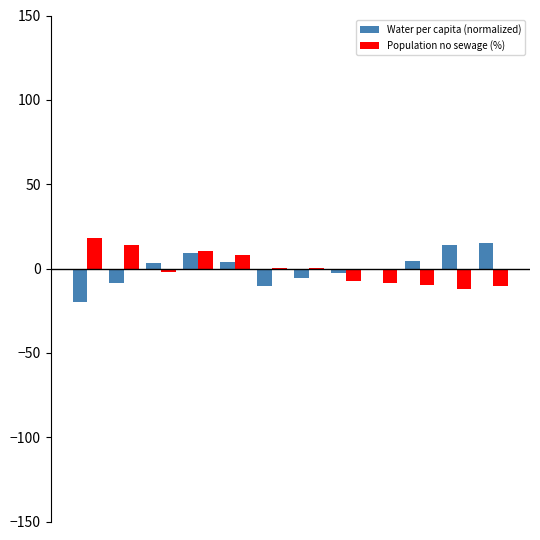

What is the highest value of the Population no sewage (%) series?

17.8